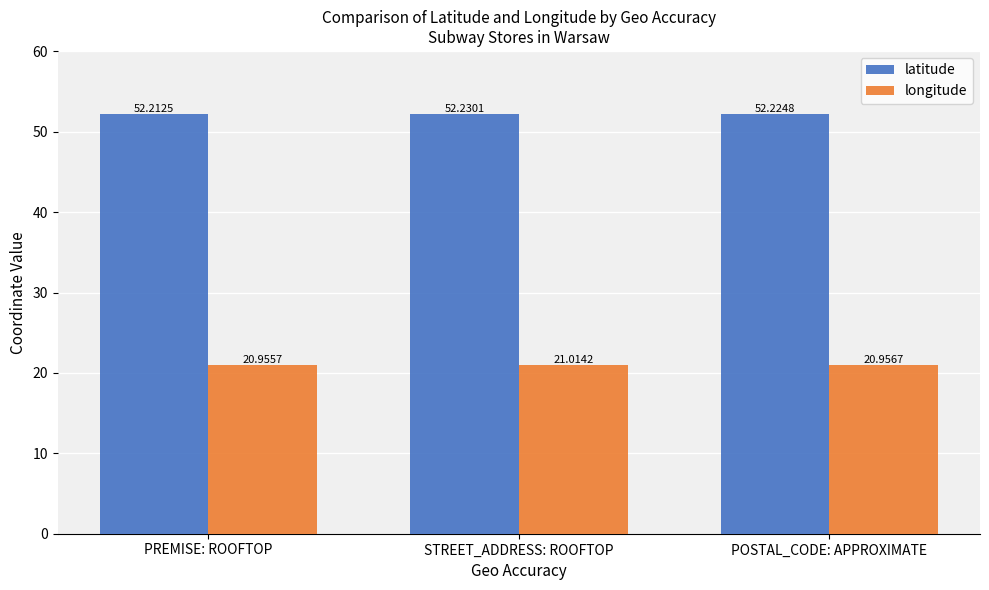

Rank the series at PREMISE: ROOFTOP from highest to lowest value.

latitude, longitude